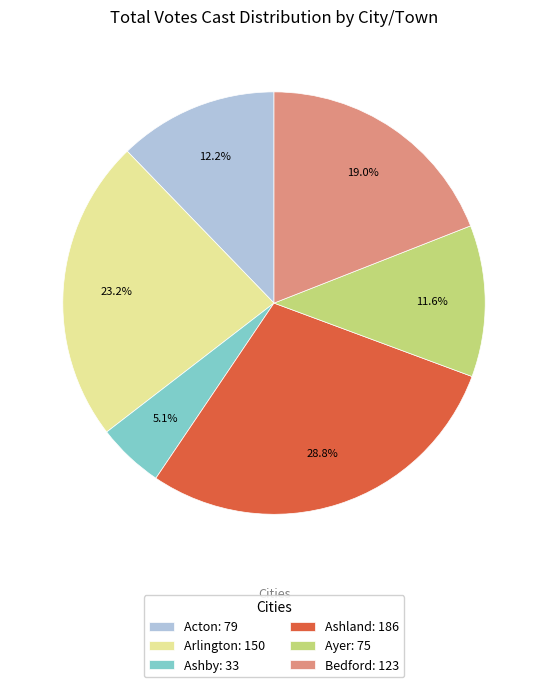

Do Bedford: 123 and Acton: 79 together represent more than half of the pie?

No